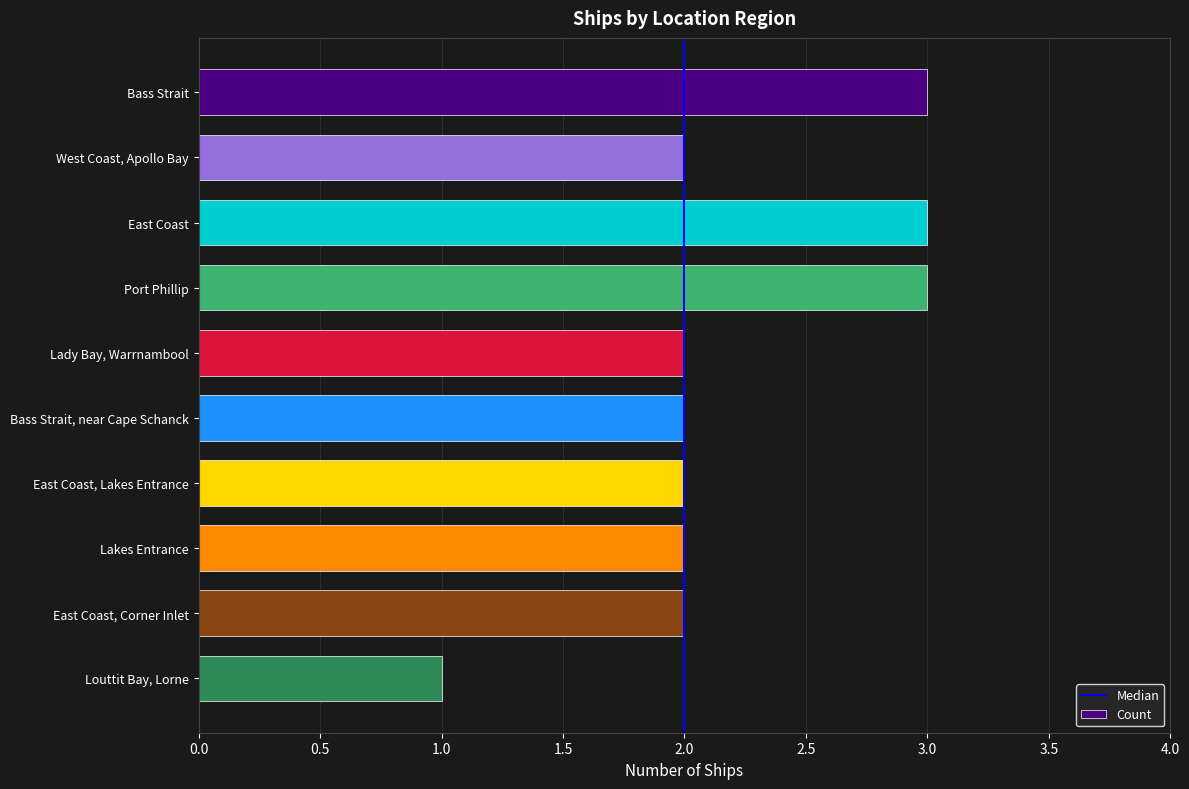

How many distinct data groups are displayed?

1